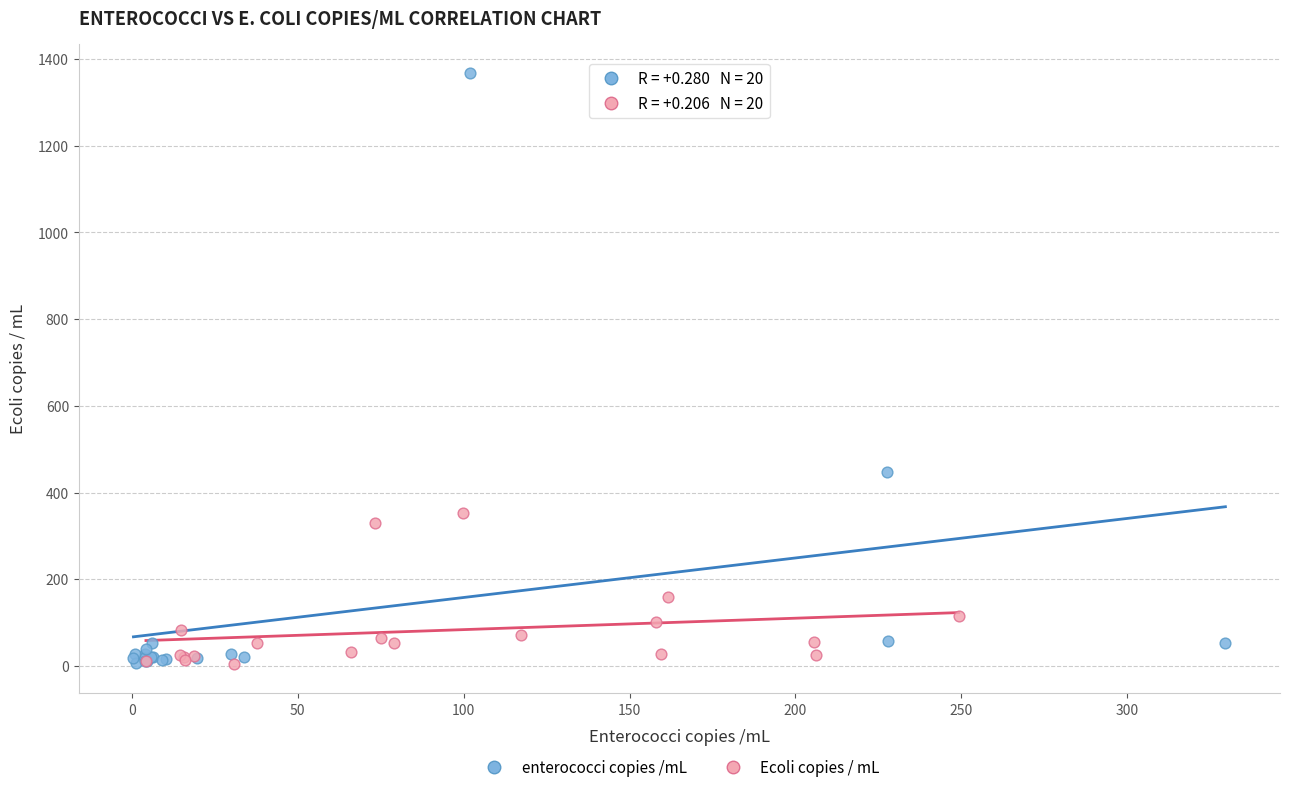

What are all the series names shown in the legend?

enterococci copies /mL, Ecoli copies / mL